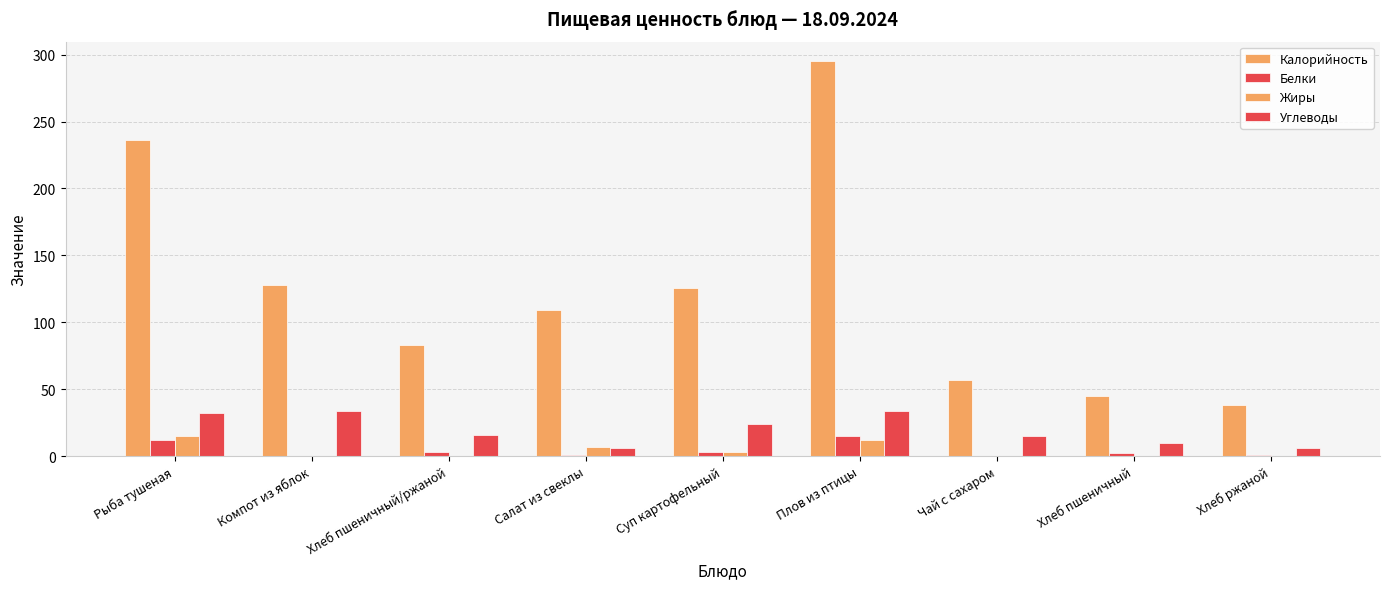

What position from the left is Суп картофельный?

5